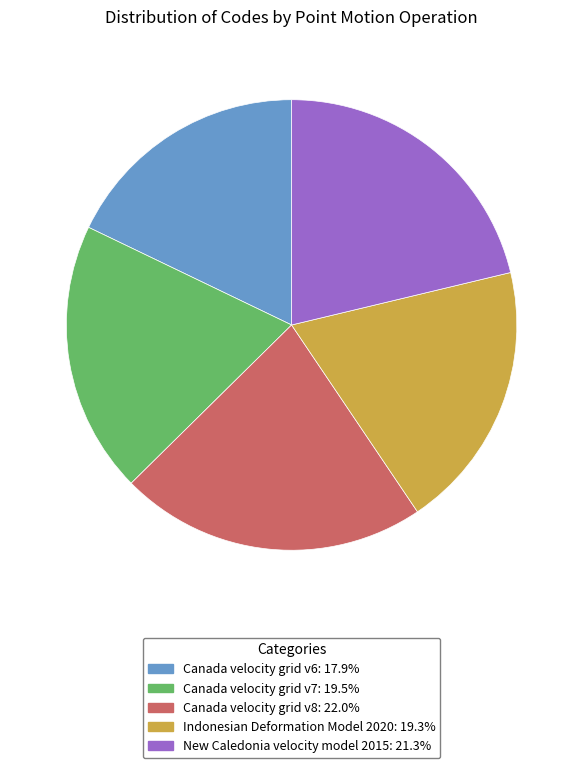

Does New Caledonia velocity model 2015 represent more than half of the total?

No